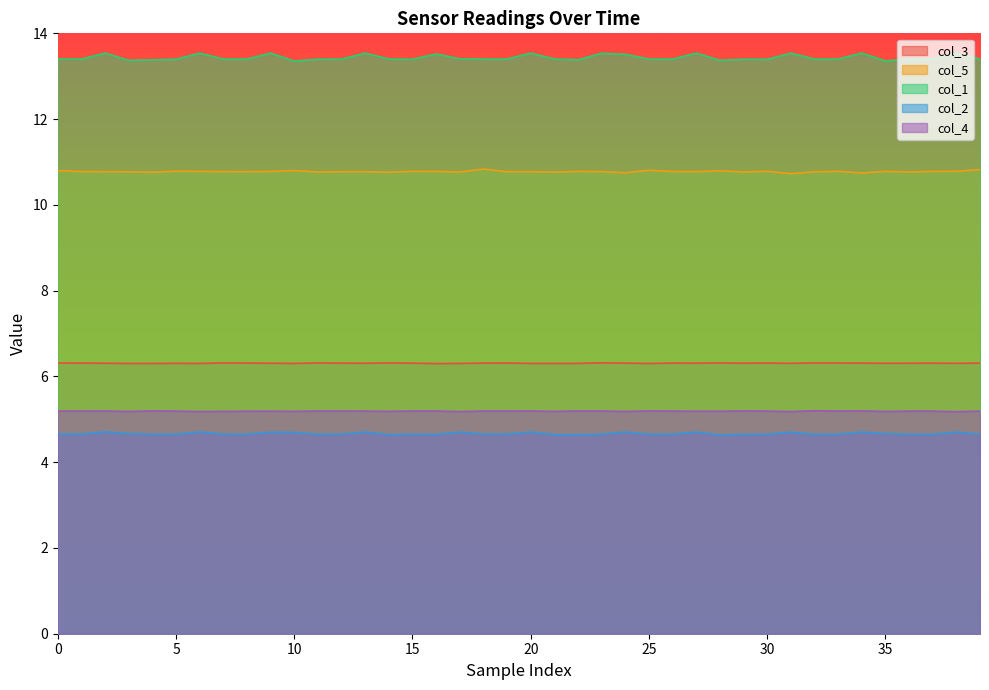

True or false: col_3 and col_5 intersect in this chart.

False